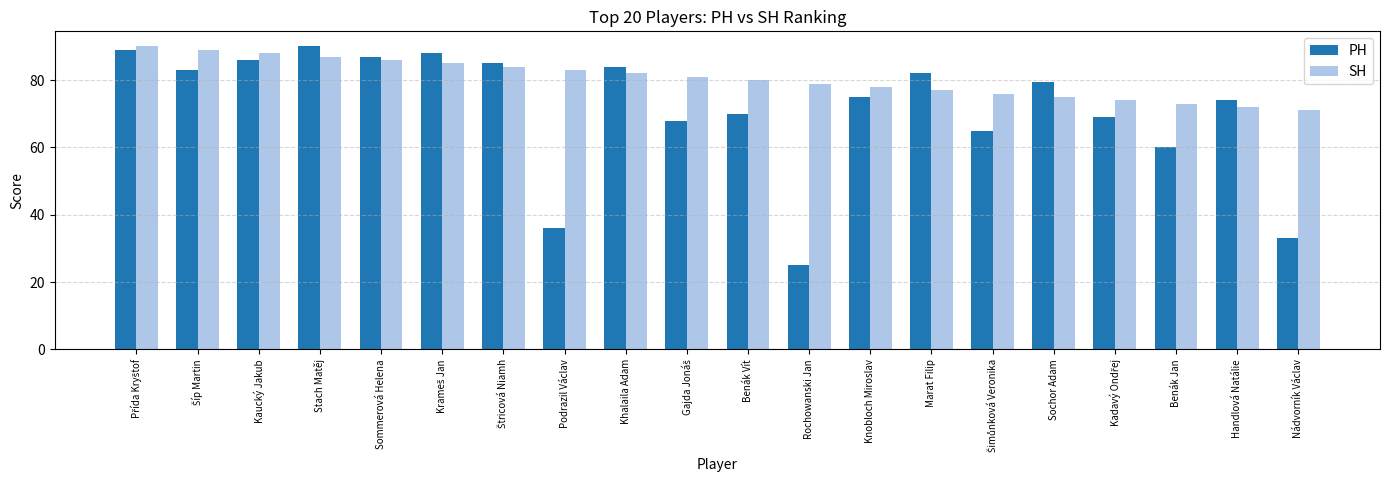

At which category does the chart reach its minimum across all series?

Rochowanski Jan